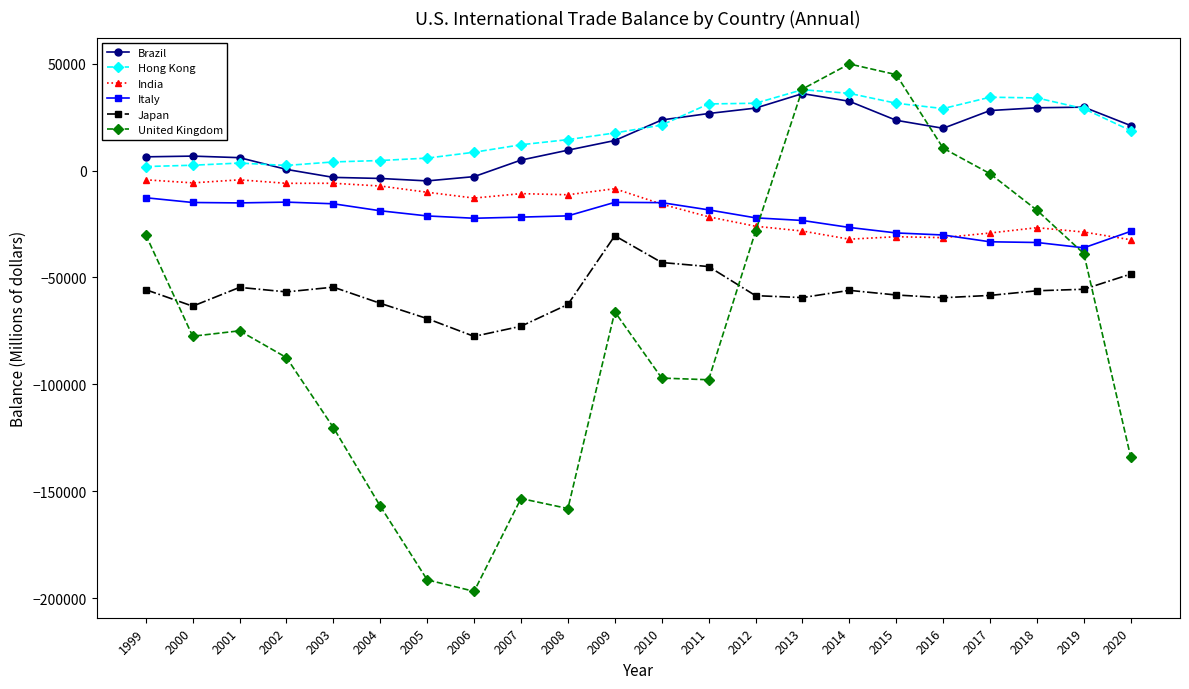

Count the number of categories in the chart.

22